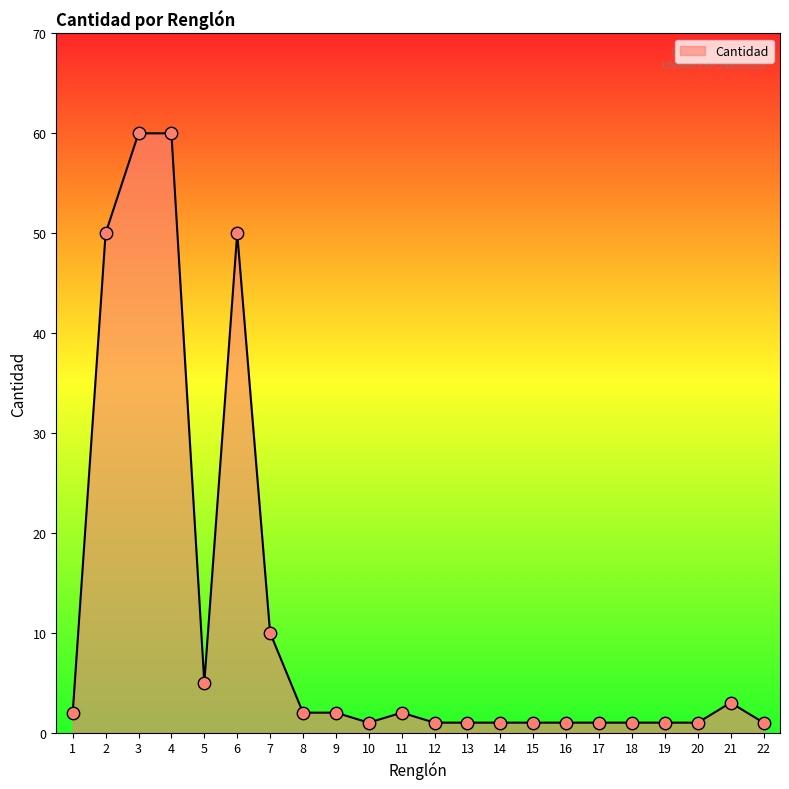

Between 5 and 12, which is larger?

5